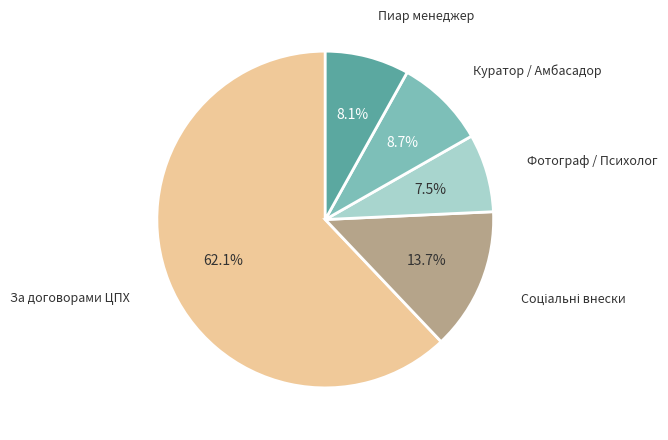

Between Фотограф / Психолог and Куратор / Амбасадор, which is larger?

Куратор / Амбасадор